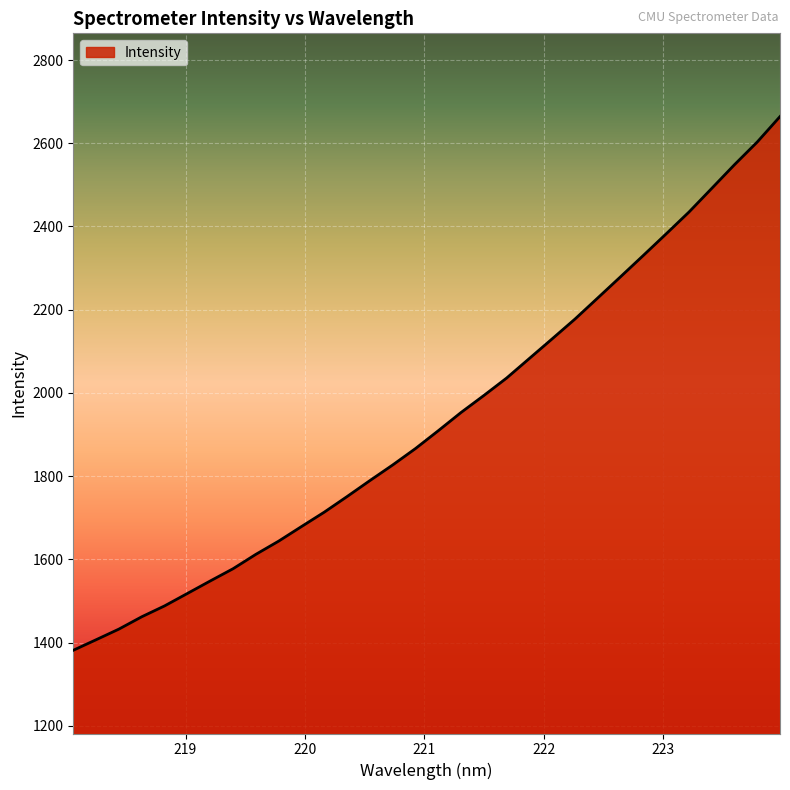

What is the maximum value shown in the chart?

2664.2